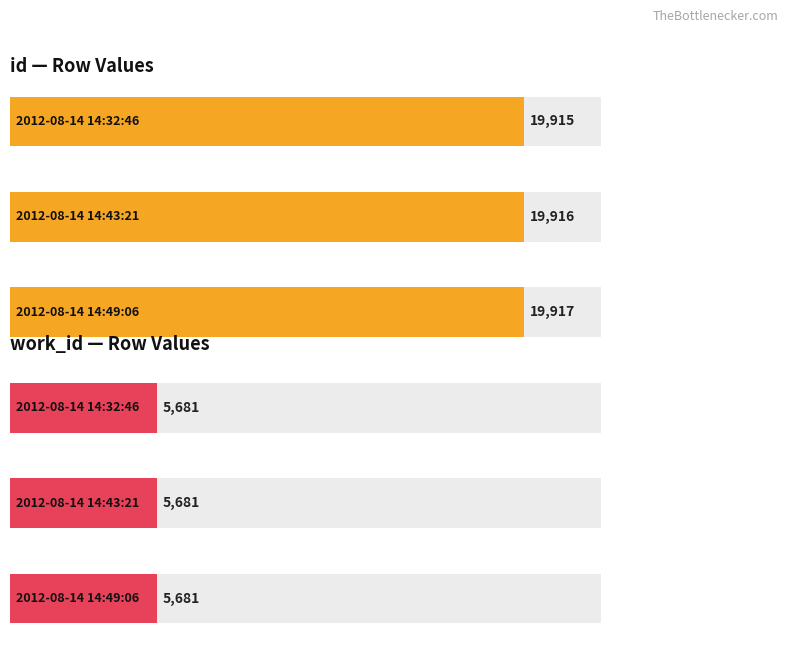

Which category has the highest value in the work_id series?

2012-08-14 14:32:46 UTC